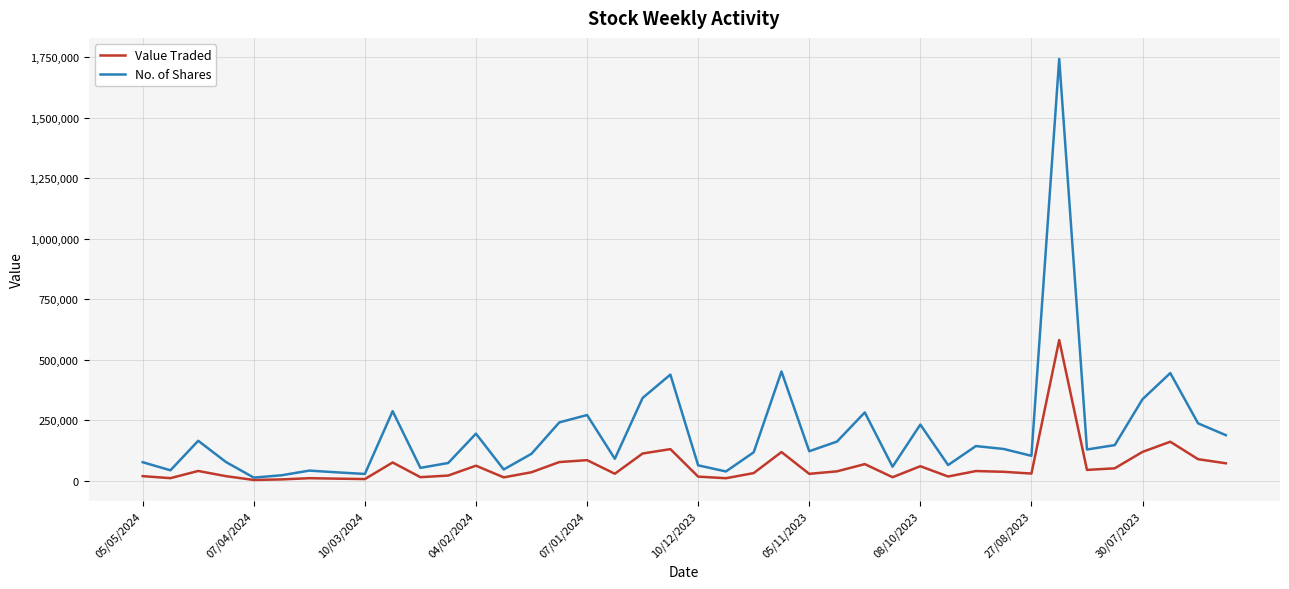

What are all the series names shown in the legend?

Value Traded, No. of Shares